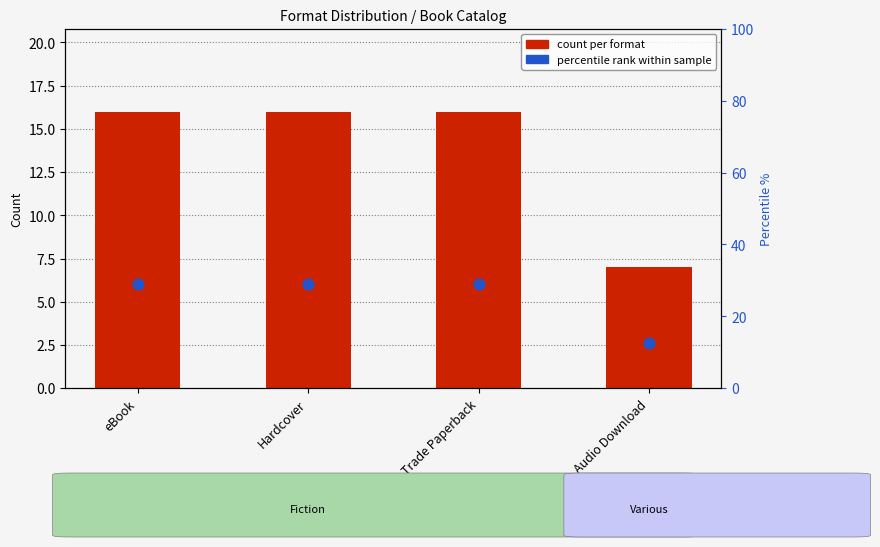

Which series has the largest total across all categories?

percentile rank within sample